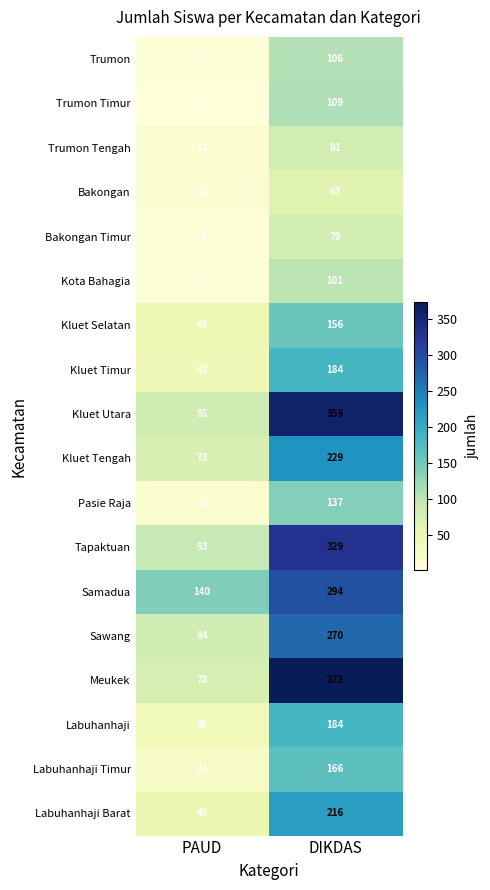

What is the approximate value of Kluet Timur at PAUD, to the nearest 10?

40